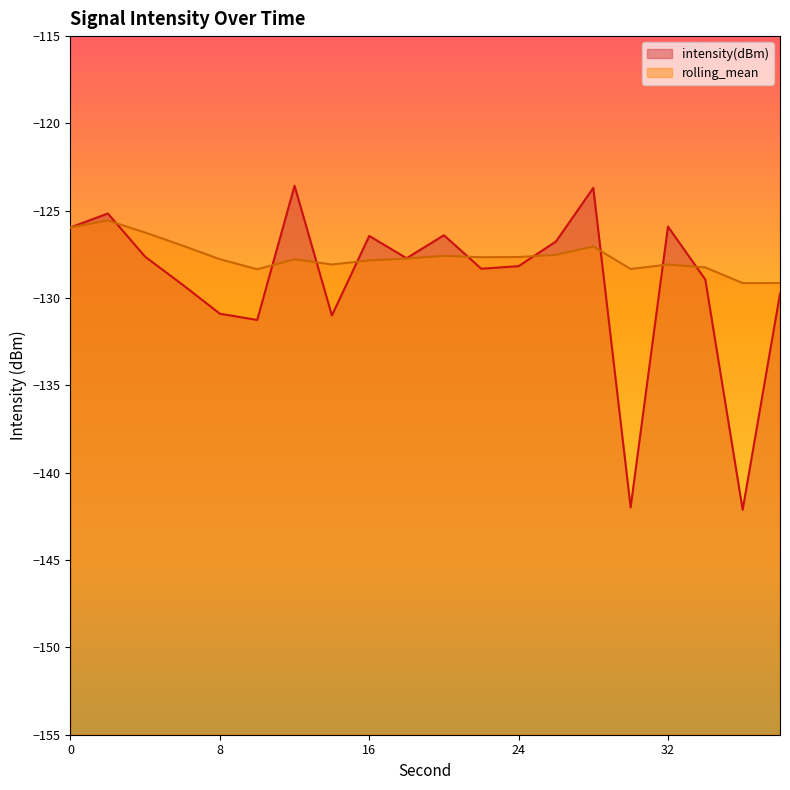

How many series are shown in this chart?

2